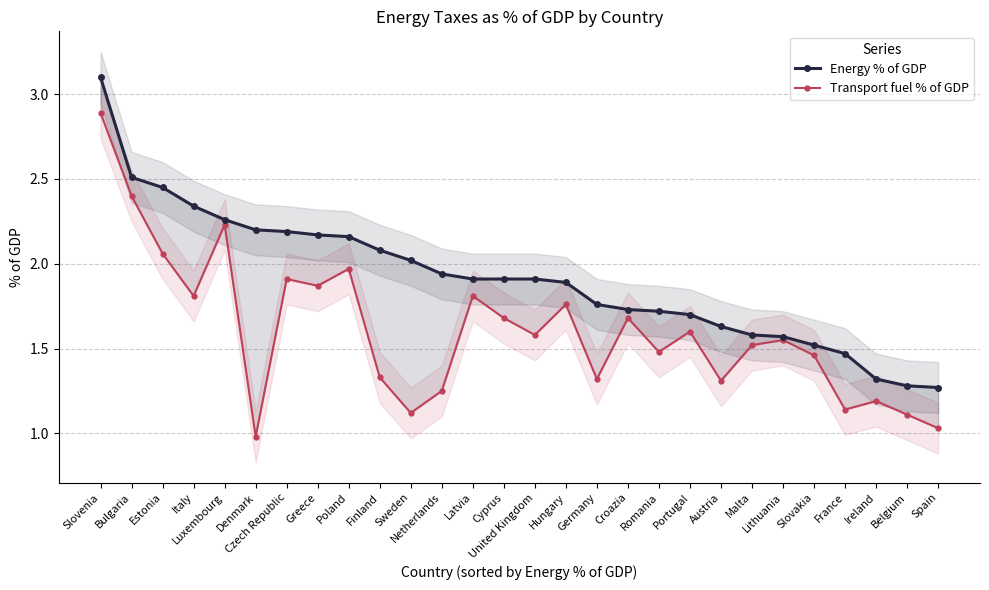

Is this an area chart (filled region under the line)?

No